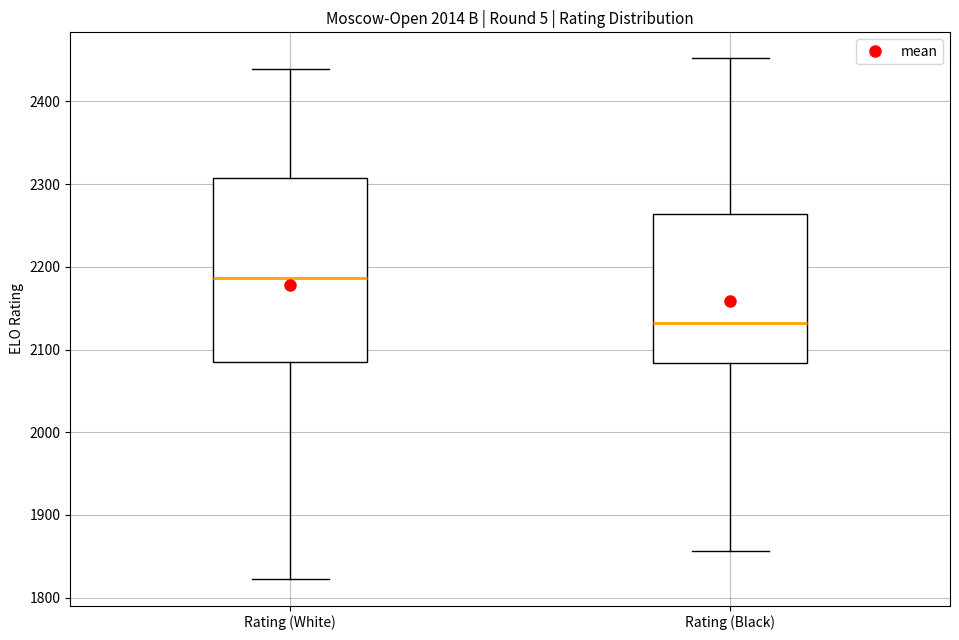

Which box has the highest median line?

Rating (White)